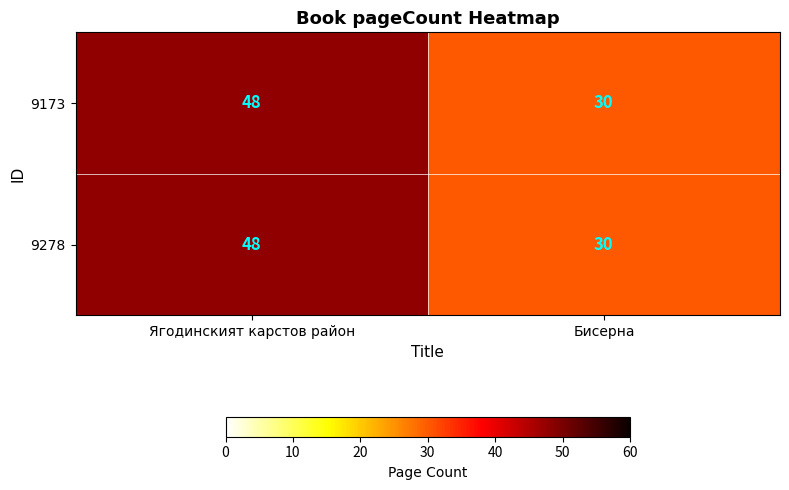

Which category has the lowest value in the 9173 series?

Бисерна